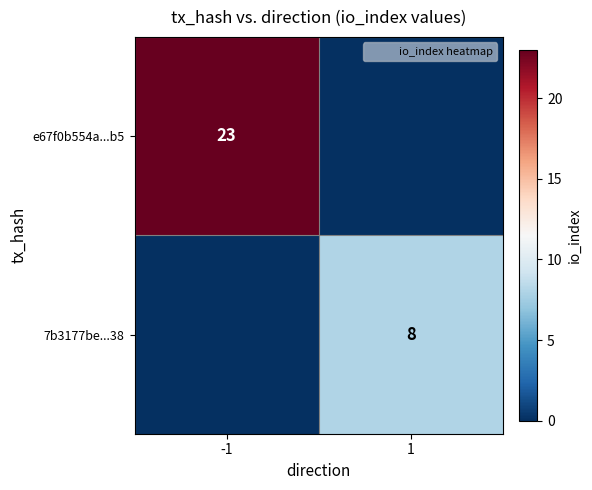

Between -1 and 1, which series saw the biggest shift?

e67f0b554a...b5